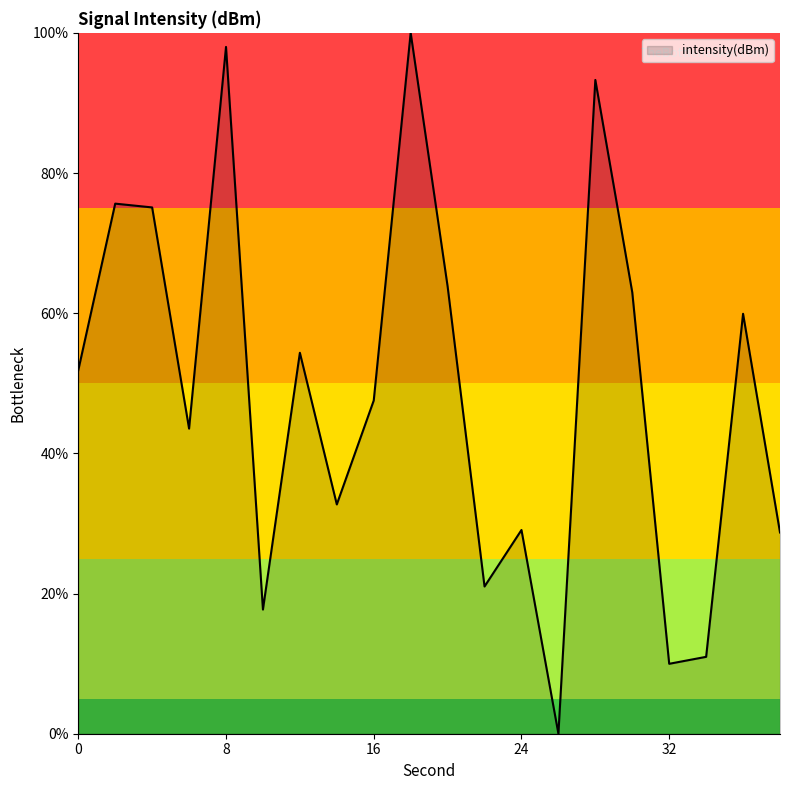

What is the difference between the maximum and minimum values?

100.0